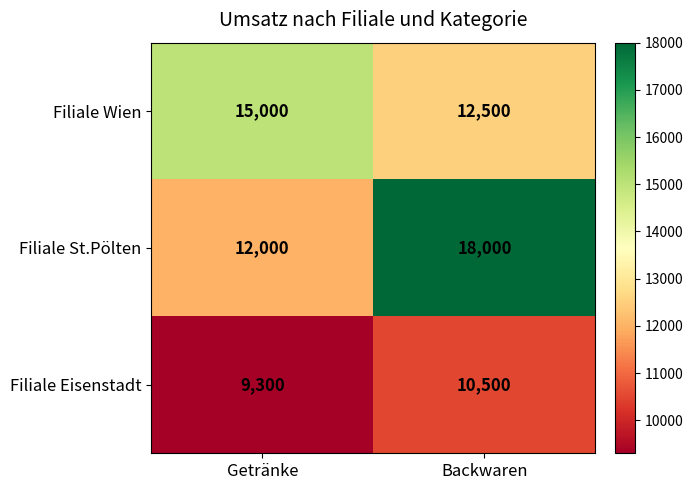

List the series in order of their overall mean, highest first.

Filiale St.Pölten, Filiale Wien, Filiale Eisenstadt